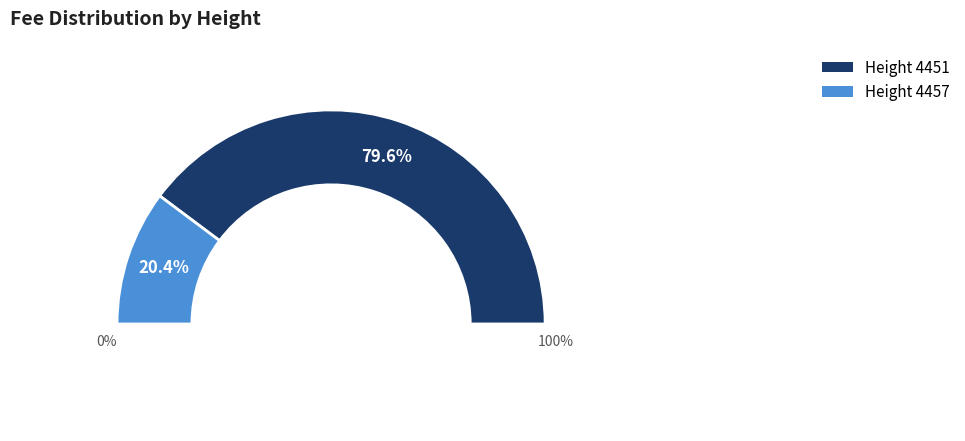

Is 4457 the majority of the pie?

No